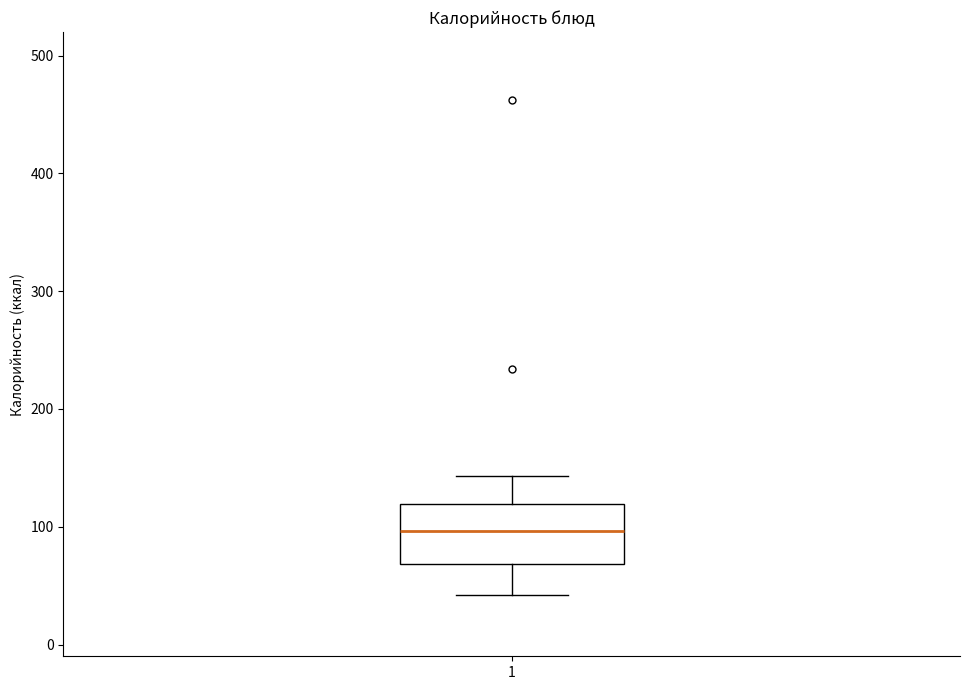

Transcribe this box plot: give where the median line is, the range the box spans, and where the two whiskers end, as read against the y-axis. The values are not printed on the chart, so give them approximately, as read against the axis.

median 100, box 70 to 120, whiskers 40 to 140